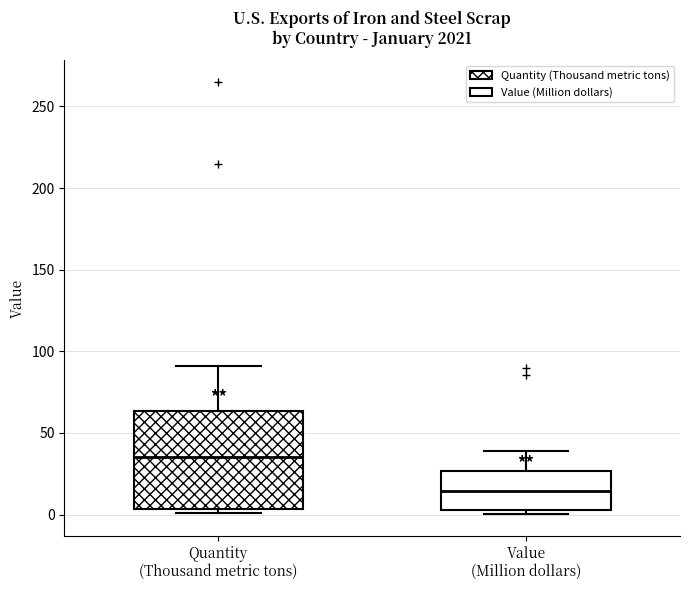

Where is the lower edge of the box for Quantity (Thousand metric tons) on the y-axis? The values are not printed on the chart, so give them approximately, as read against the axis.

5